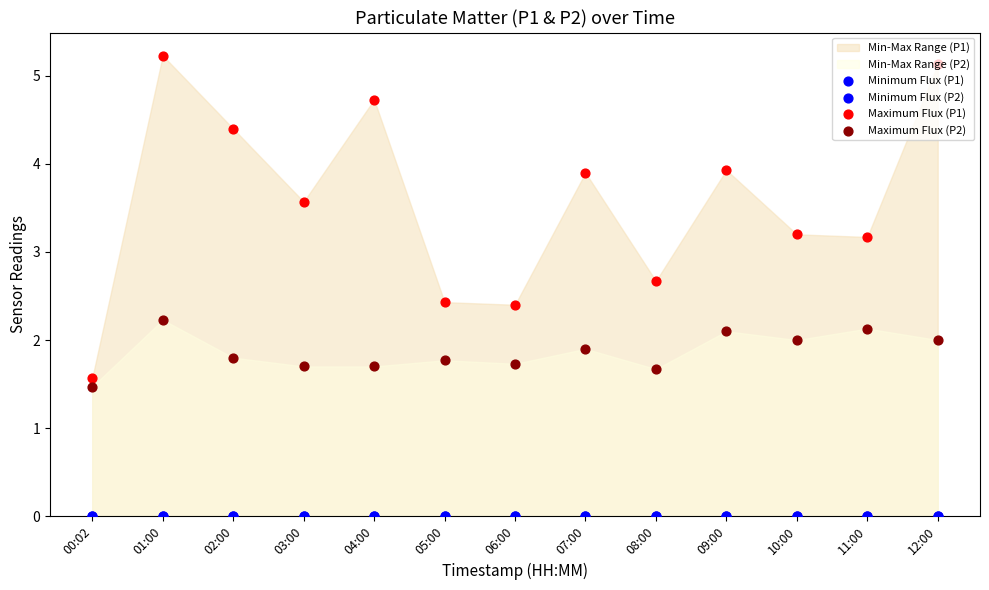

Which series has the largest total across all categories?

Maximum Flux (P1)